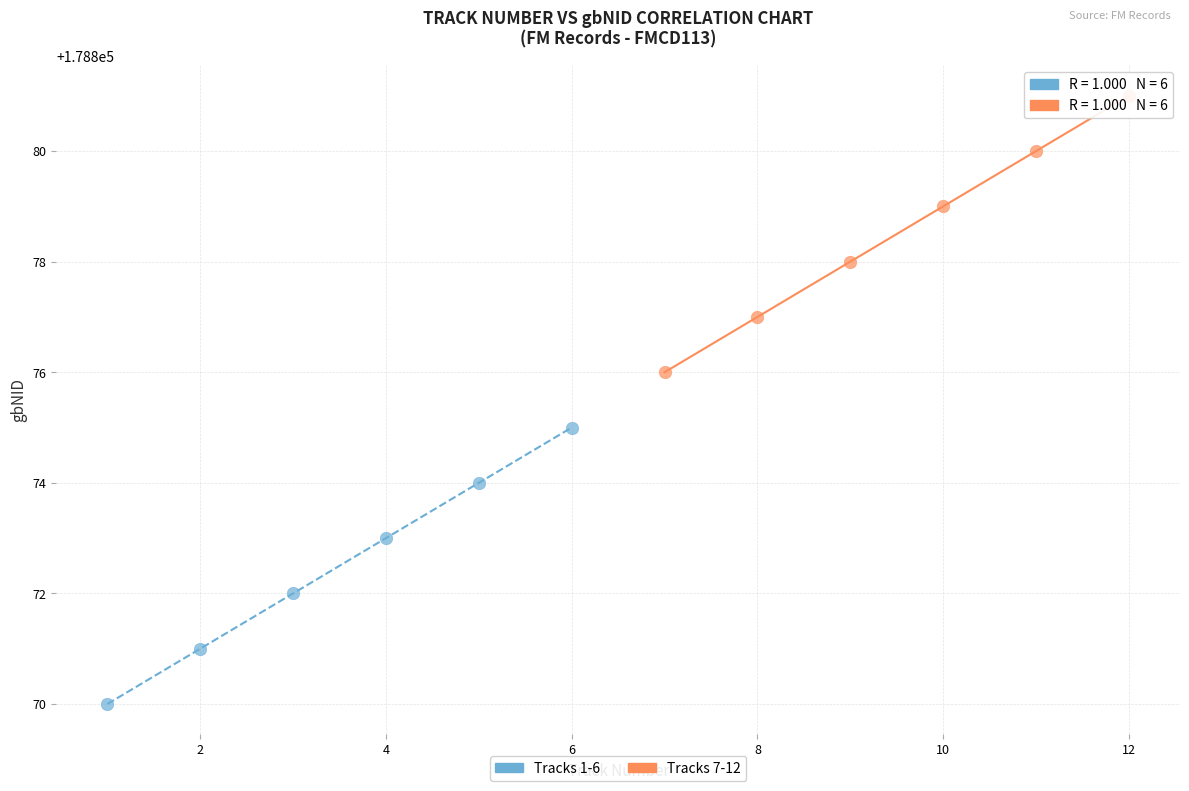

Which series contains the lowest Y value?

Tracks 1-6